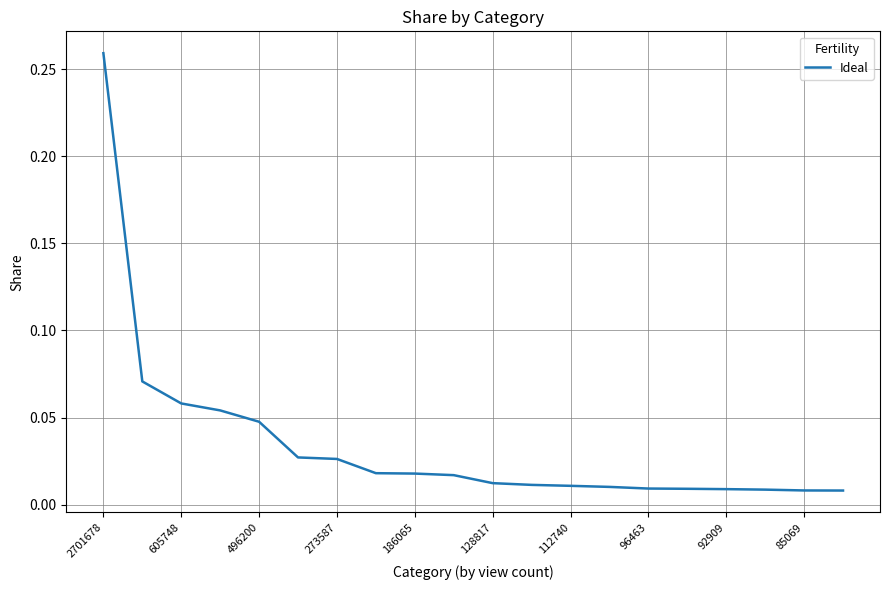

At which category does the chart reach its peak across all series?

2701678